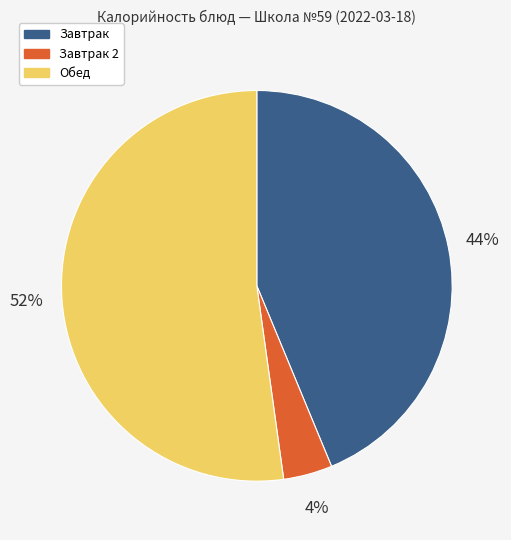

Does any single category account for the majority?

Yes